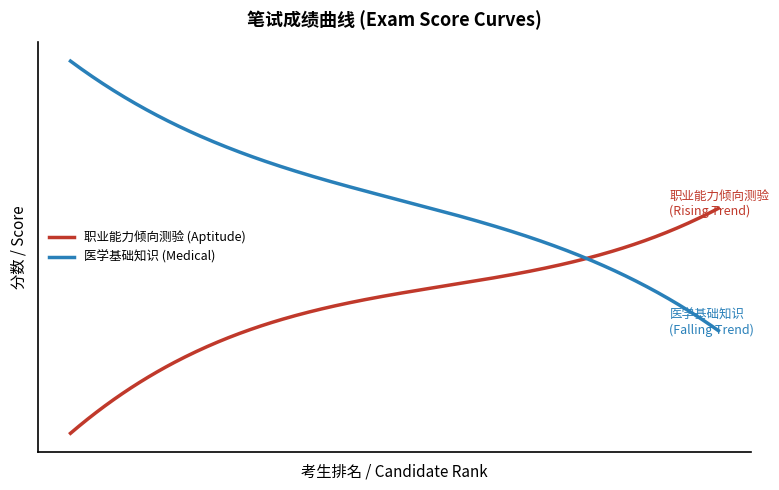

What are all the series names shown in the legend?

职业能力倾向测验 (Aptitude), 医学基础知识 (Medical)